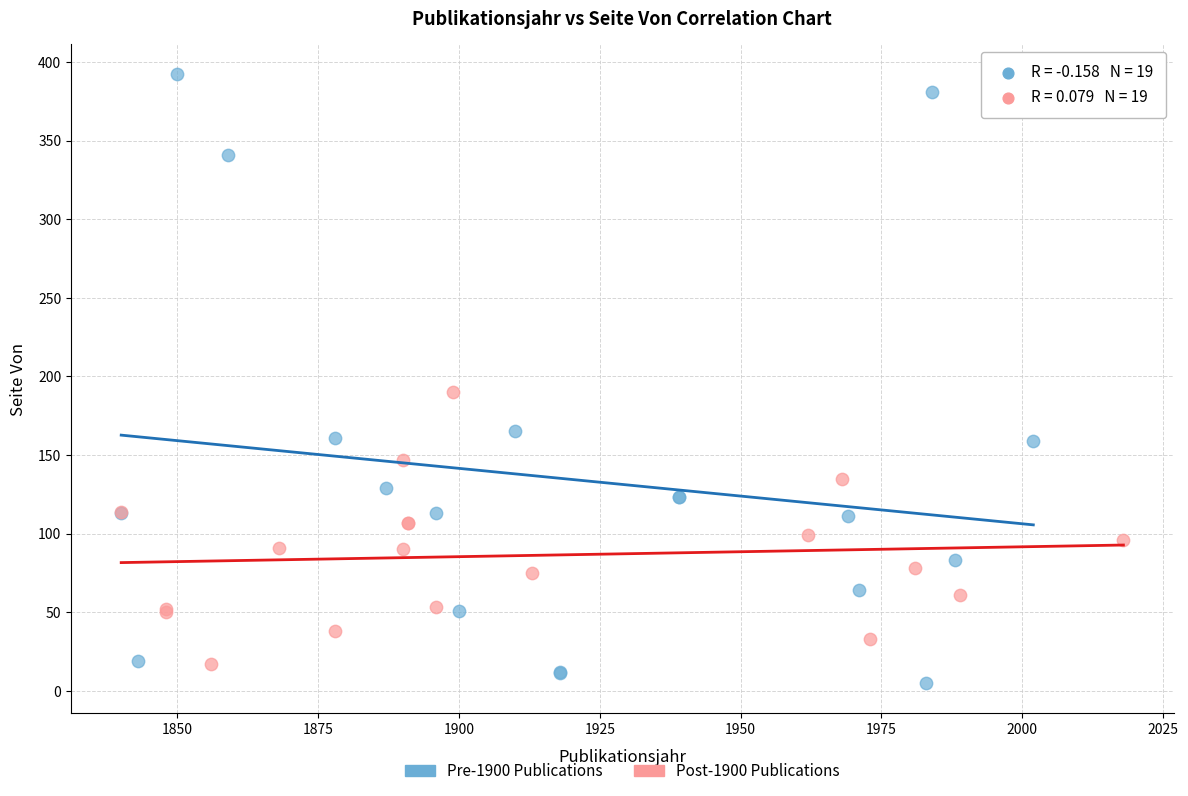

Which series reaches the maximum Y coordinate?

Pre-1900 Publications